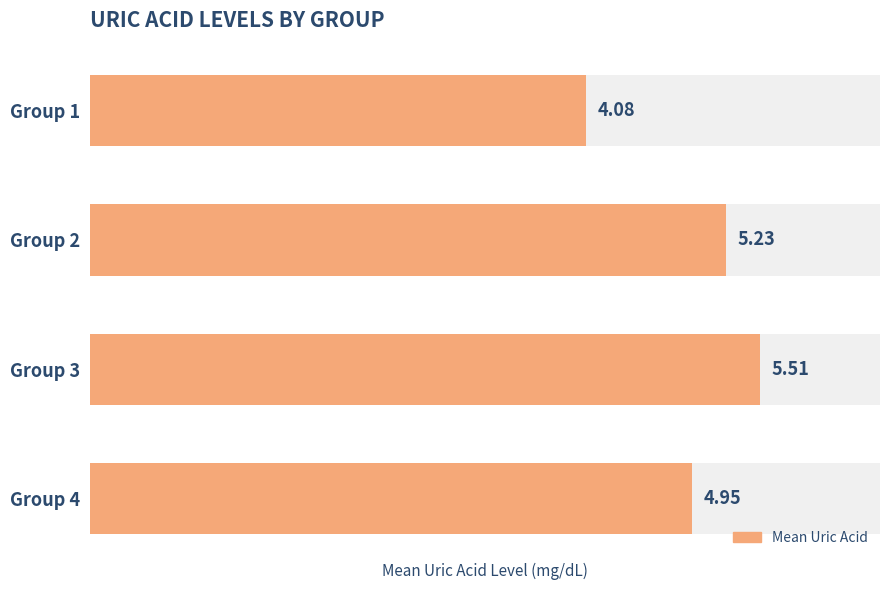

Reading right to left, transcribe all the data shown in this chart.

5.0	5.5	5.2	4.1